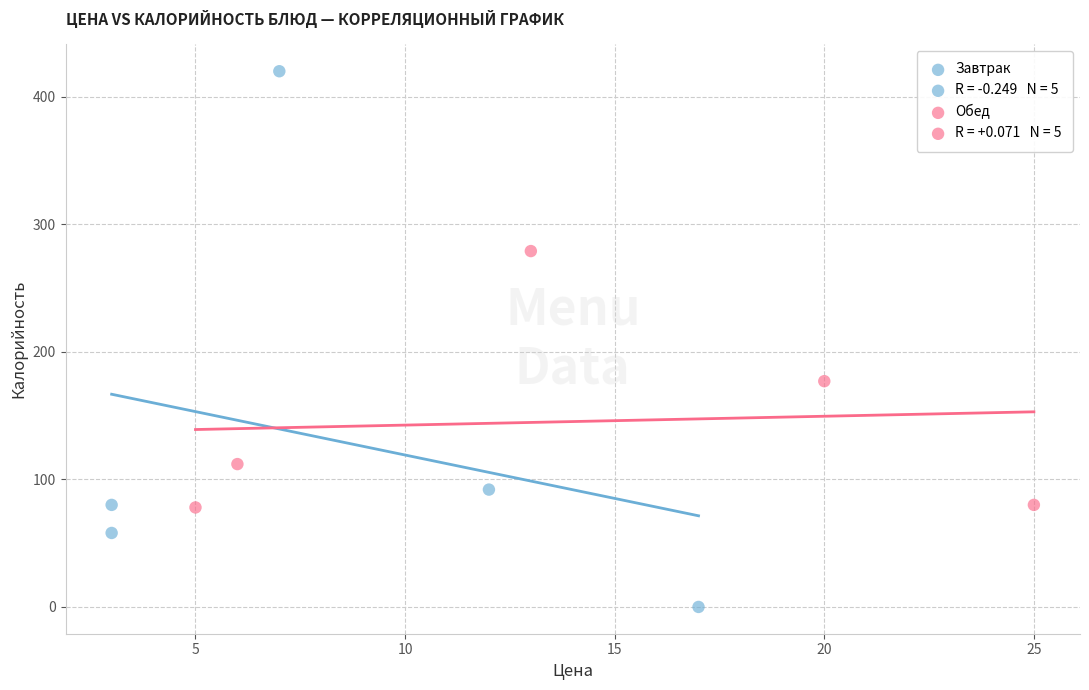

Which series reaches the maximum Y coordinate?

Завтрак